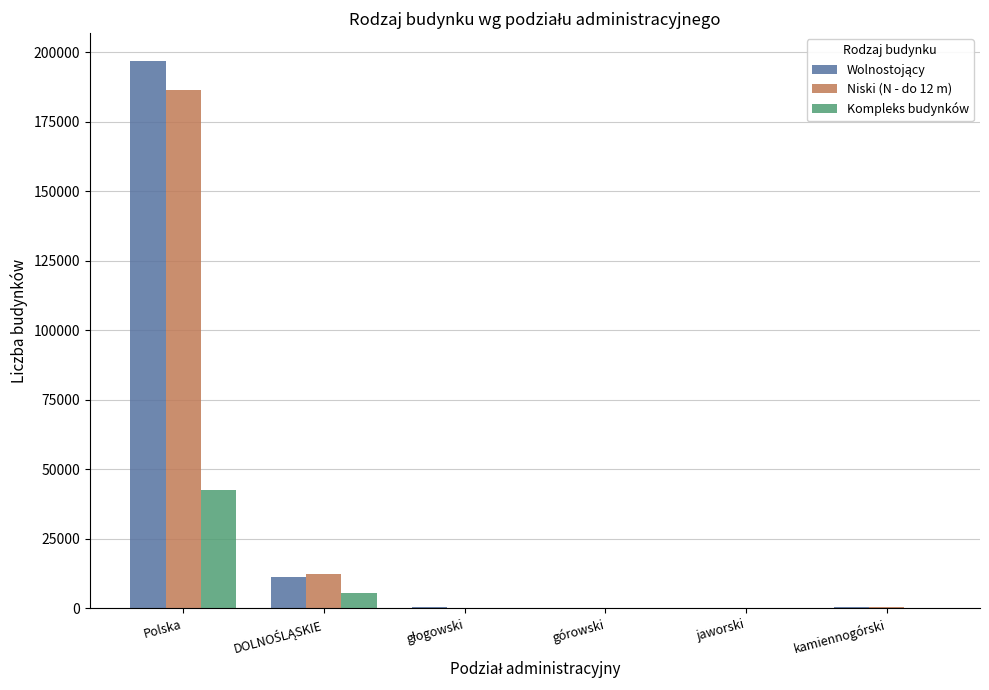

At which category is the sum across all series the highest?

Polska